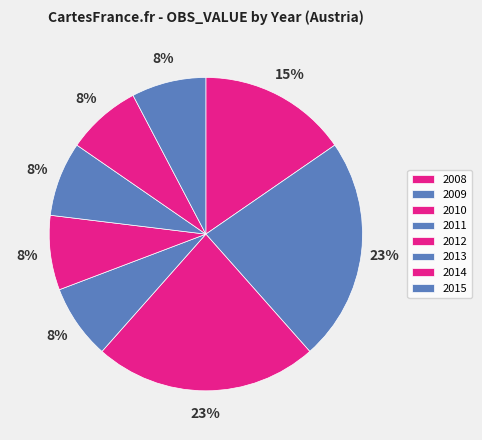

To the nearest percent, what portion does 2013 represent?

8%